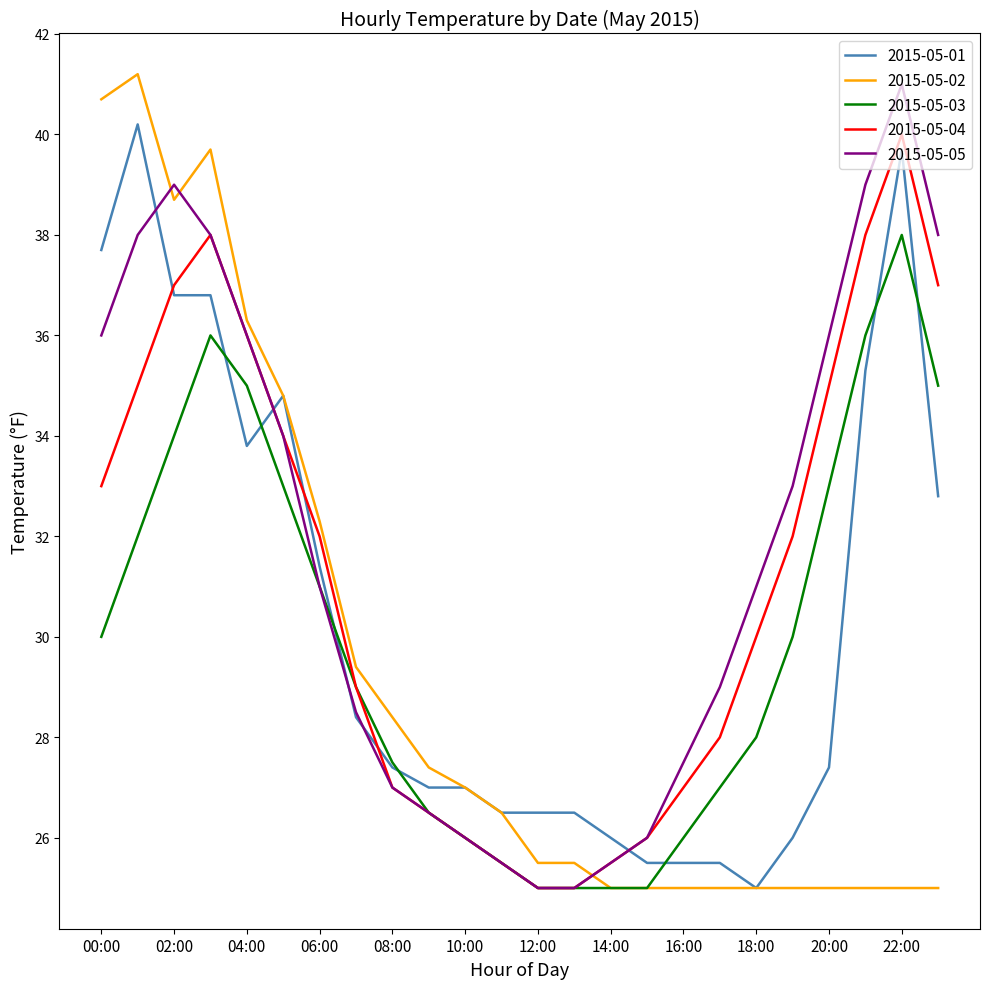

Which series has the widest spread of values?

2015-05-02